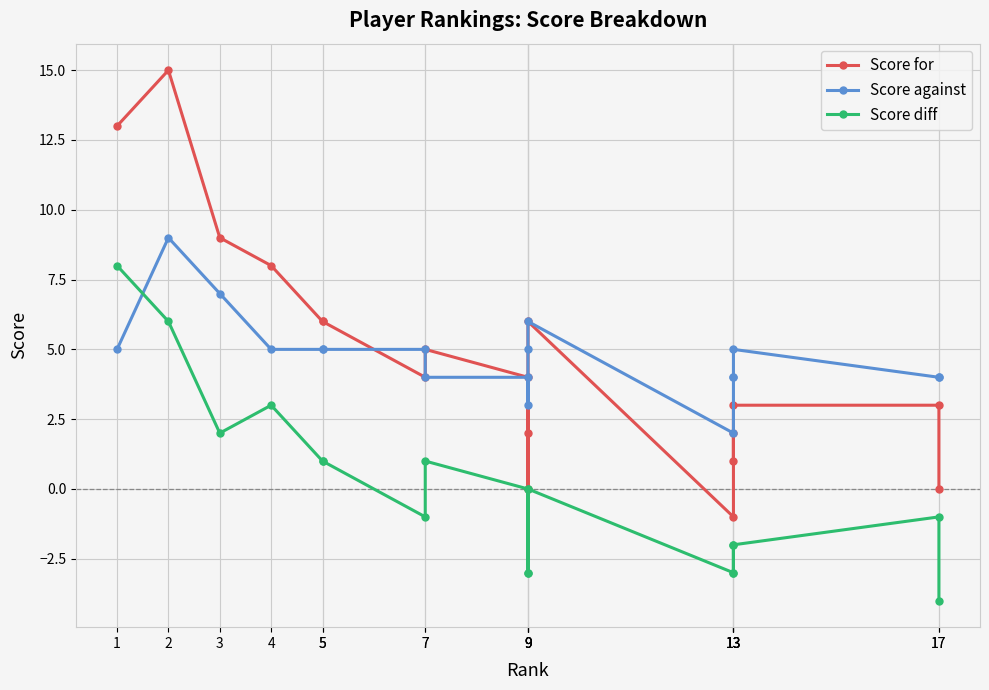

Which label corresponds to the smallest value in the chart?

17